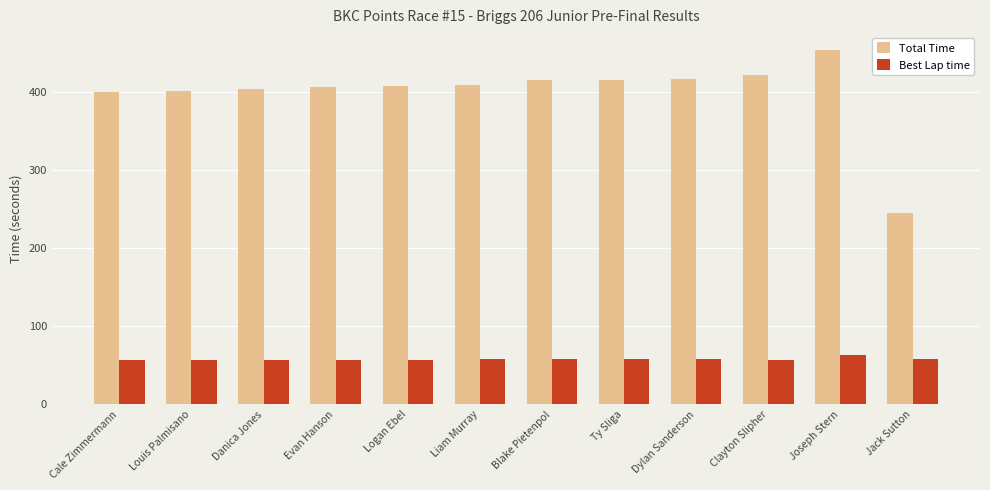

List the series in order of their peak value, highest first.

Total Time, Best Lap time